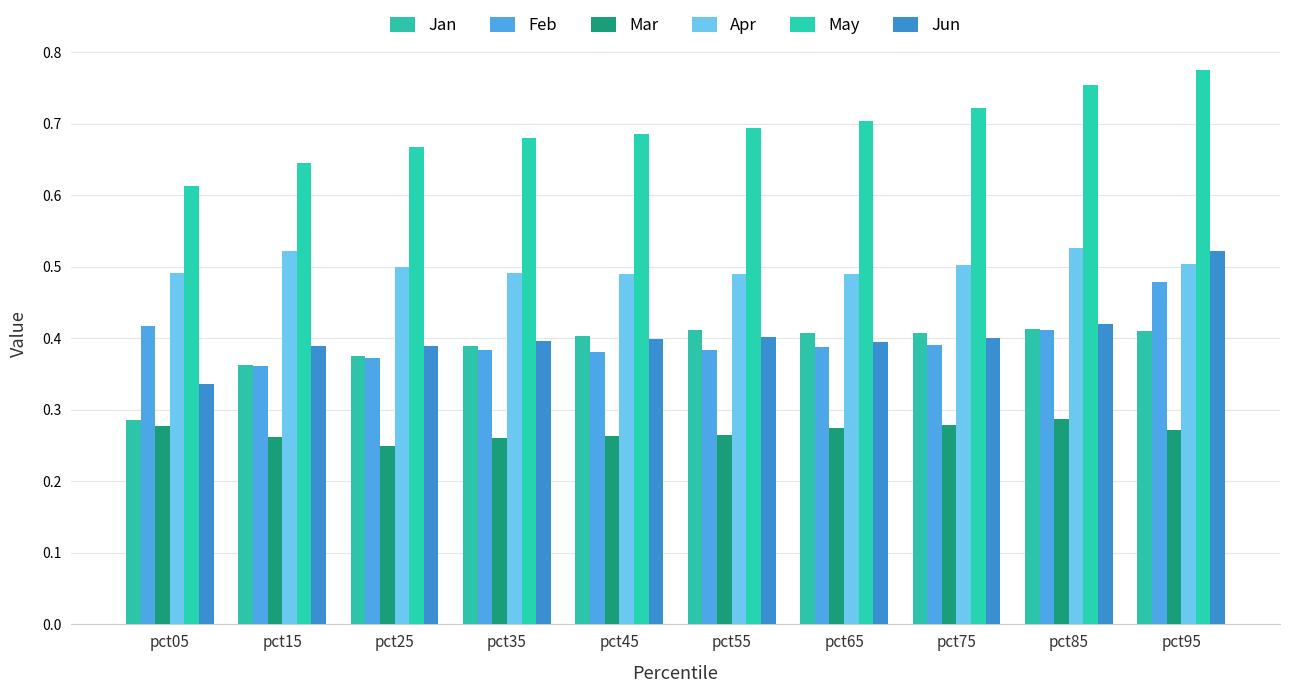

At which category is the sum across all series the highest?

pct95